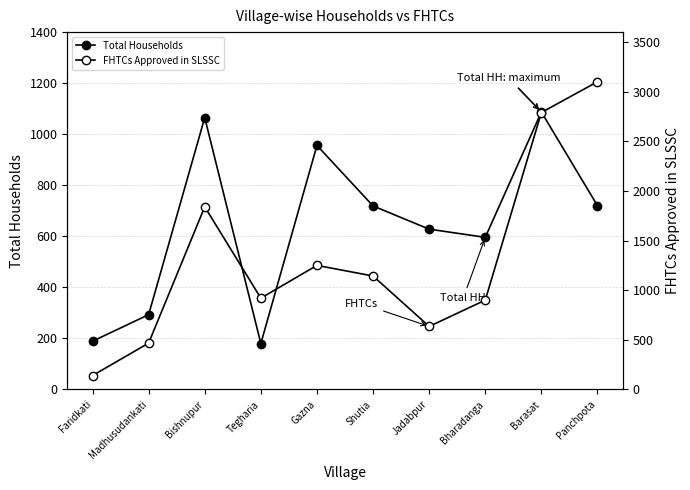

Which series changed the most between Tegharia and Jadabpur?

Total Households